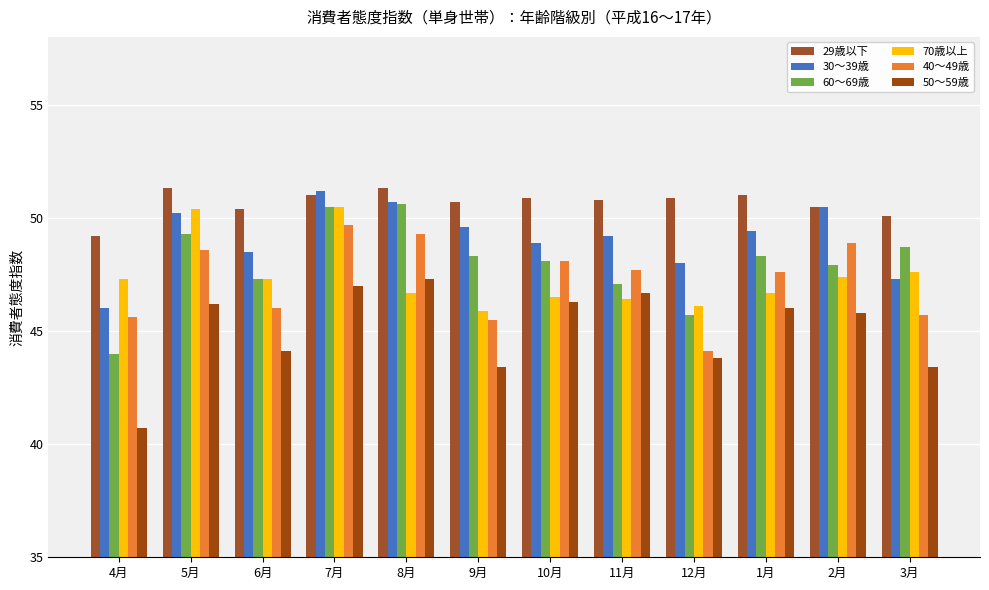

The value of 29歳以下 at 3月 is 50.1. True or false?

True